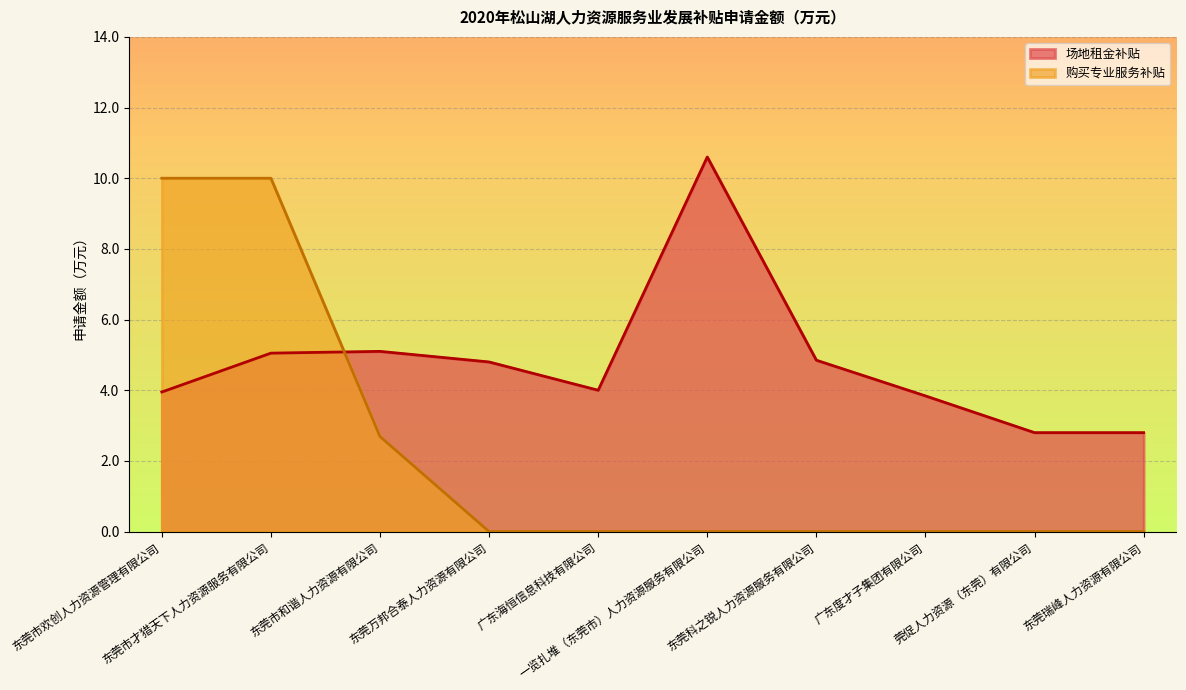

Does the chart display data point markers on the line(s)?

No